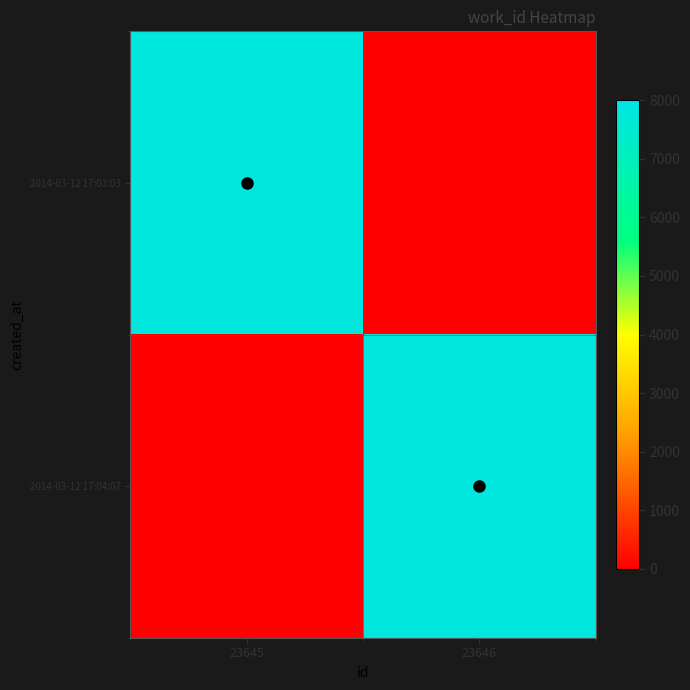

Reading left to right, what are all the values shown in this chart?

2014-03-12 17:03:03: 23645=7840	23646=0
2014-03-12 17:04:07: 23645=0	23646=7840